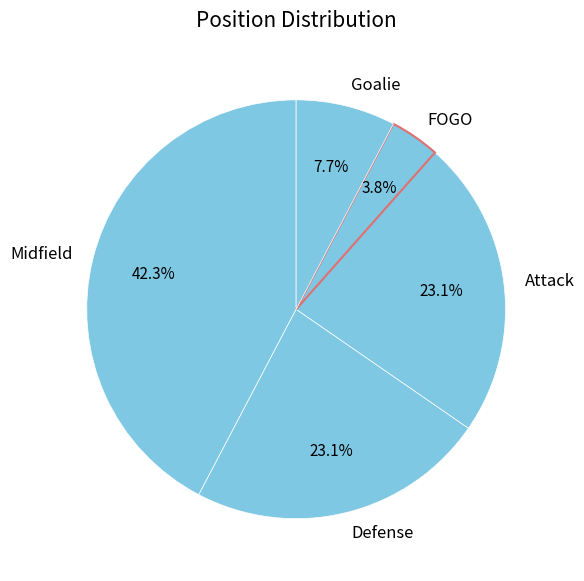

To the nearest percent, what is the difference between the largest and smallest slice percentages?

38%